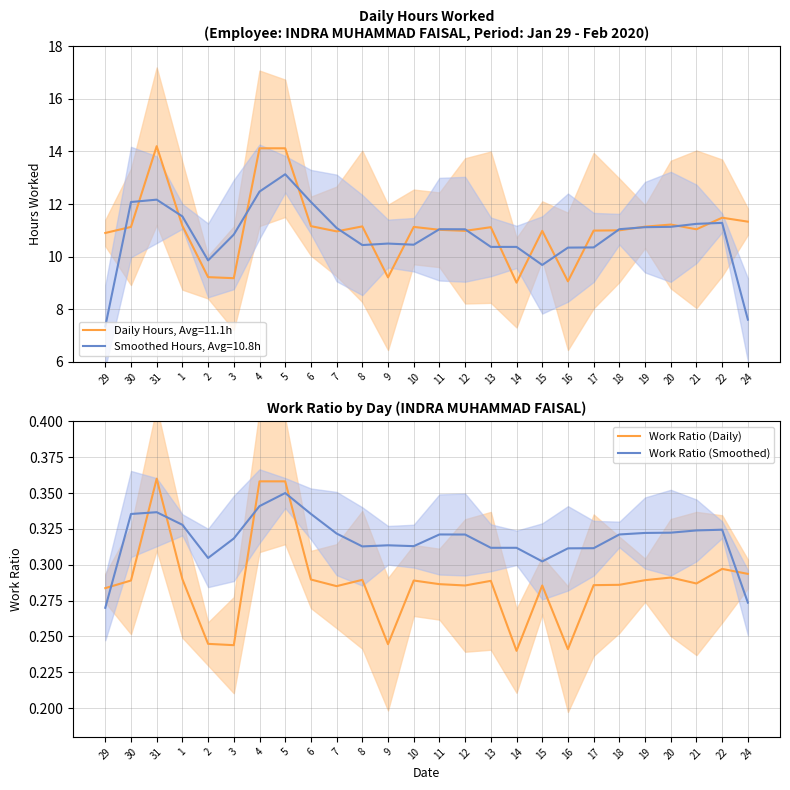

Reading right to left, extract all data points from this chart.

Work Ratio (Daily): 24=0.3	22=0.3	21=0.3	20=0.3	19=0.3	18=0.3	17=0.3	16=0.2	15=0.3	14=0.2	13=0.3	12=0.3	11=0.3	10=0.3	9=0.2	8=0.3	7=0.3	6=0.3	5=0.4	4=0.4	3=0.2	2=0.2	1=0.3	31=0.4	30=0.3	29=0.3
Work Ratio (Smoothed): 24=0.3	22=0.3	21=0.3	20=0.3	19=0.3	18=0.3	17=0.3	16=0.3	15=0.3	14=0.3	13=0.3	12=0.3	11=0.3	10=0.3	9=0.3	8=0.3	7=0.3	6=0.3	5=0.4	4=0.3	3=0.3	2=0.3	1=0.3	31=0.3	30=0.3	29=0.3